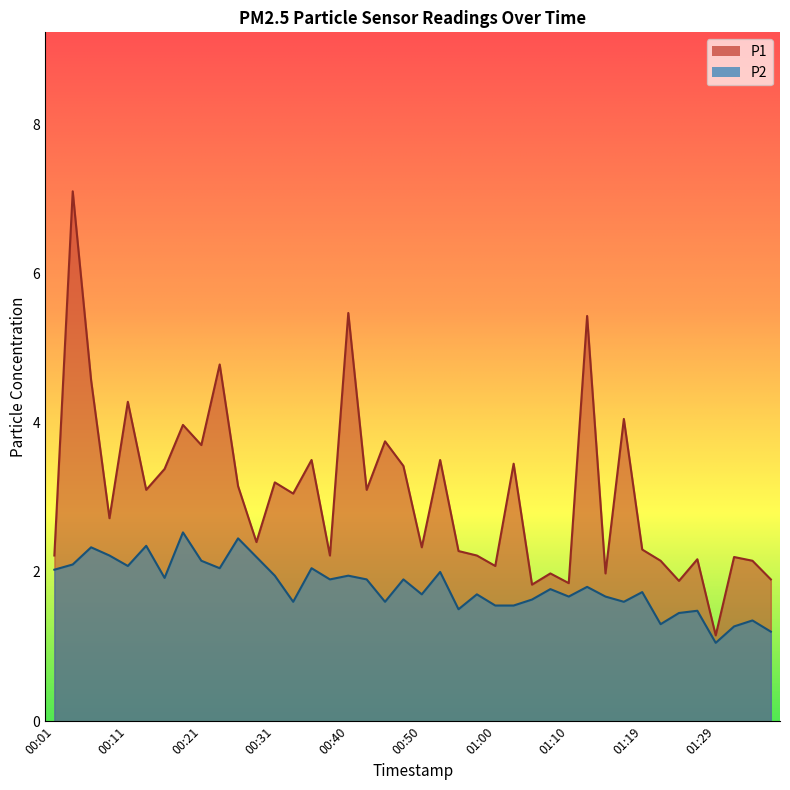

Reading left to right, list all the values displayed in this chart.

P1: 2.2	7.1	4.6	2.7	4.3	3.1	3.4	4.0	3.7	4.8	3.1	2.4	3.2	3.0	3.5	2.2	5.5	3.1	3.8	3.4	2.3	3.5	2.3	2.2	2.1	3.5	1.8	2.0	1.9	5.4	2.0	4.0	2.3	2.1	1.9	2.2	1.1	2.2	2.1	1.9
P2: 2.0	2.1	2.3	2.2	2.1	2.4	1.9	2.5	2.1	2.0	2.5	2.2	1.9	1.6	2.0	1.9	1.9	1.9	1.6	1.9	1.7	2.0	1.5	1.7	1.6	1.6	1.6	1.8	1.7	1.8	1.7	1.6	1.7	1.3	1.4	1.5	1.1	1.3	1.4	1.2